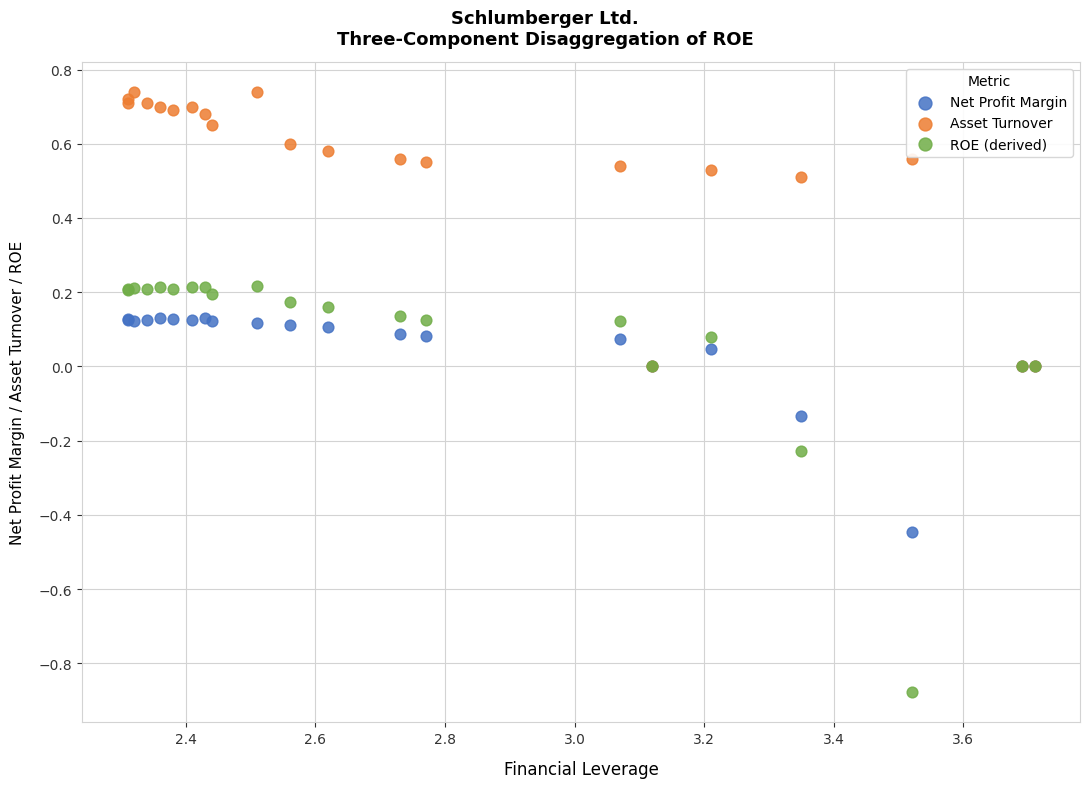

What are all the series names shown in the legend?

Net Profit Margin, Asset Turnover, ROE (derived)